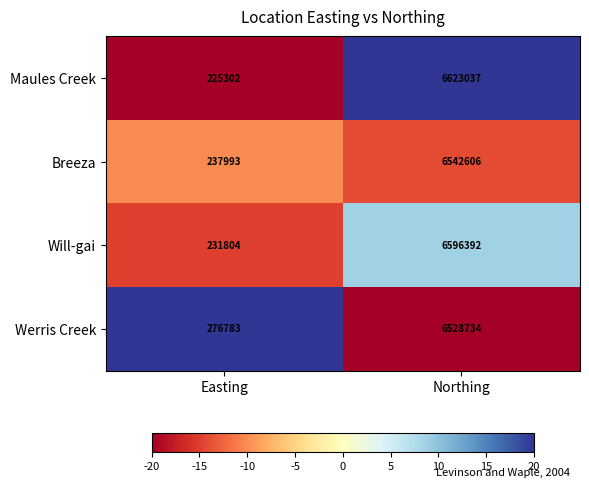

List the series in order of their peak value, highest first.

Maules Creek, Will-gai, Breeza, Werris Creek